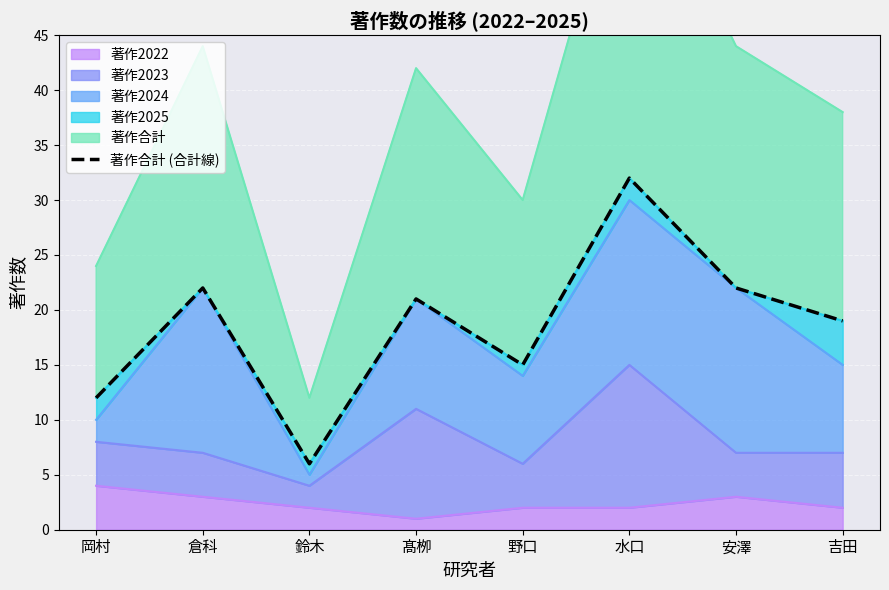

At which label does the data first exceed 21?

倉科